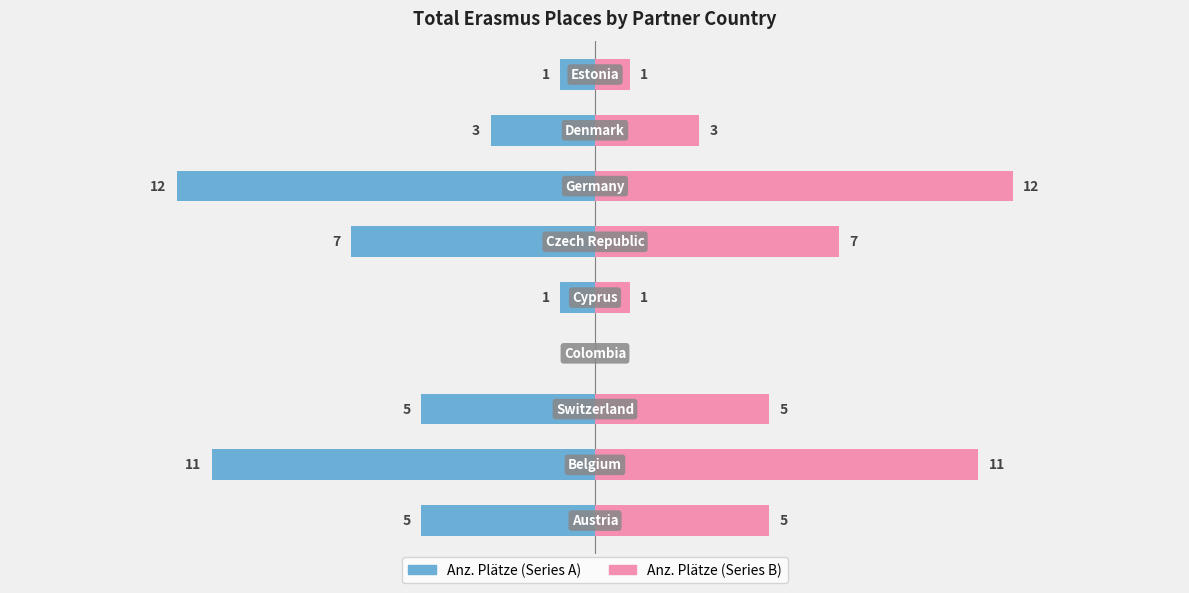

Reading left to right, transcribe all the data shown in this chart.

Anz. Plätze Gesamt (Left): -5	-11	-5	0	-1	-7	-12	-3	-1
Anz. Plätze Gesamt (Right): 5	11	5	0	1	7	12	3	1